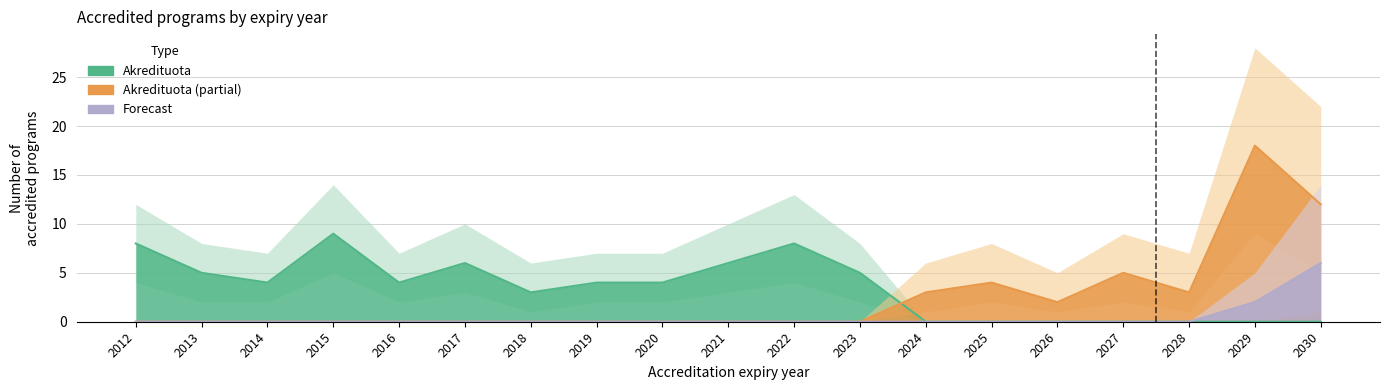

List the series in order of their peak value, lowest first.

Forecast, Akredituota, Akredituota (partial)